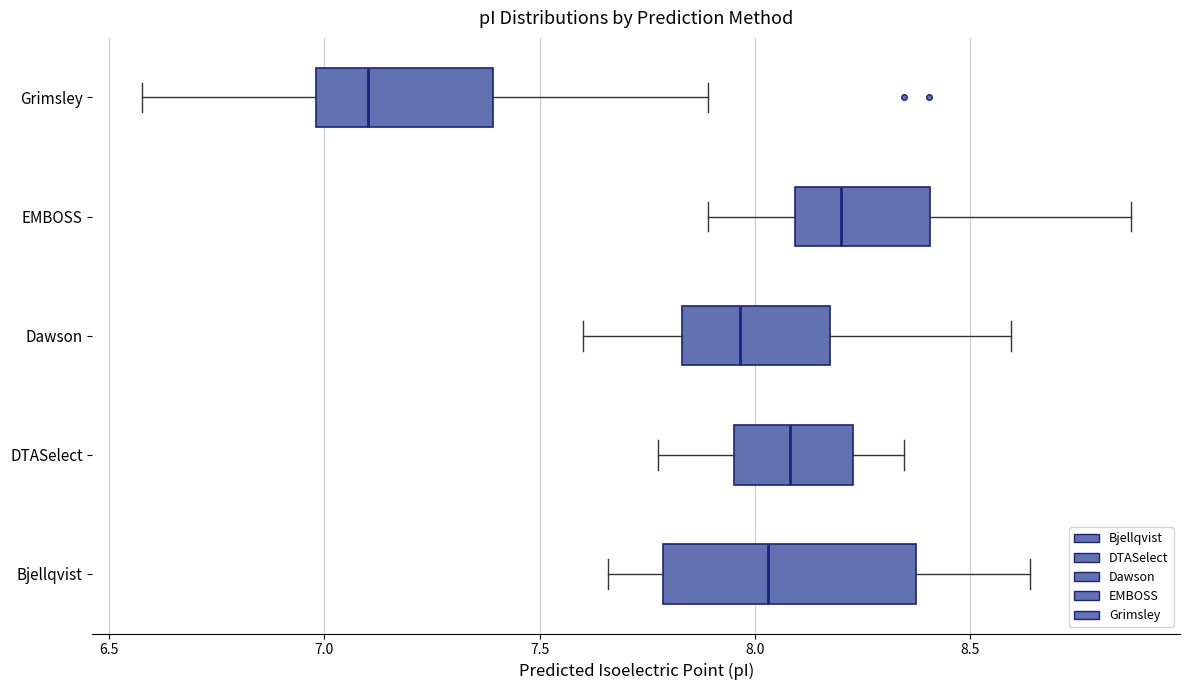

Where does the median line of the box for DTASelect sit on the x-axis? The values are not printed on the chart, so give them approximately, as read against the axis.

8.10